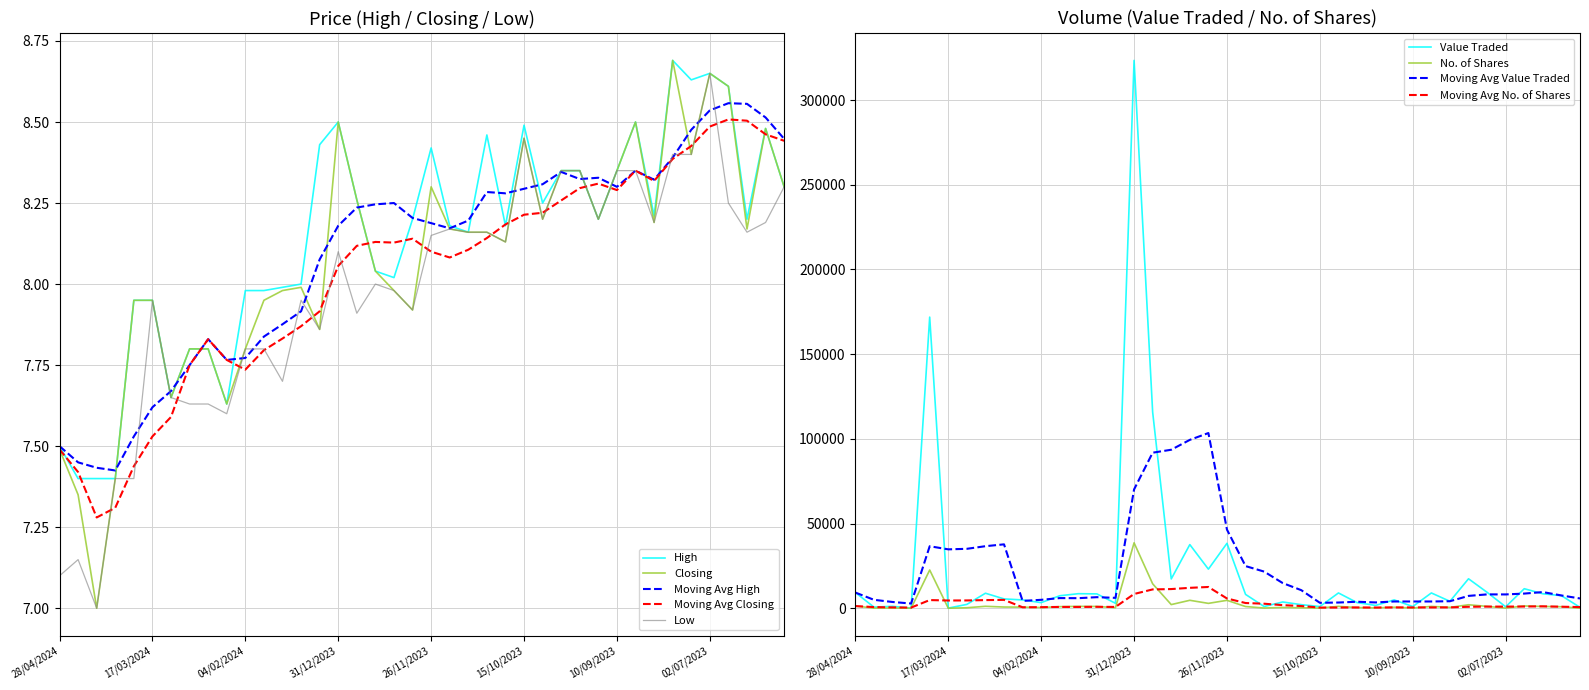

The value of High at 02/07/2023 is 8.7. True or false?

True